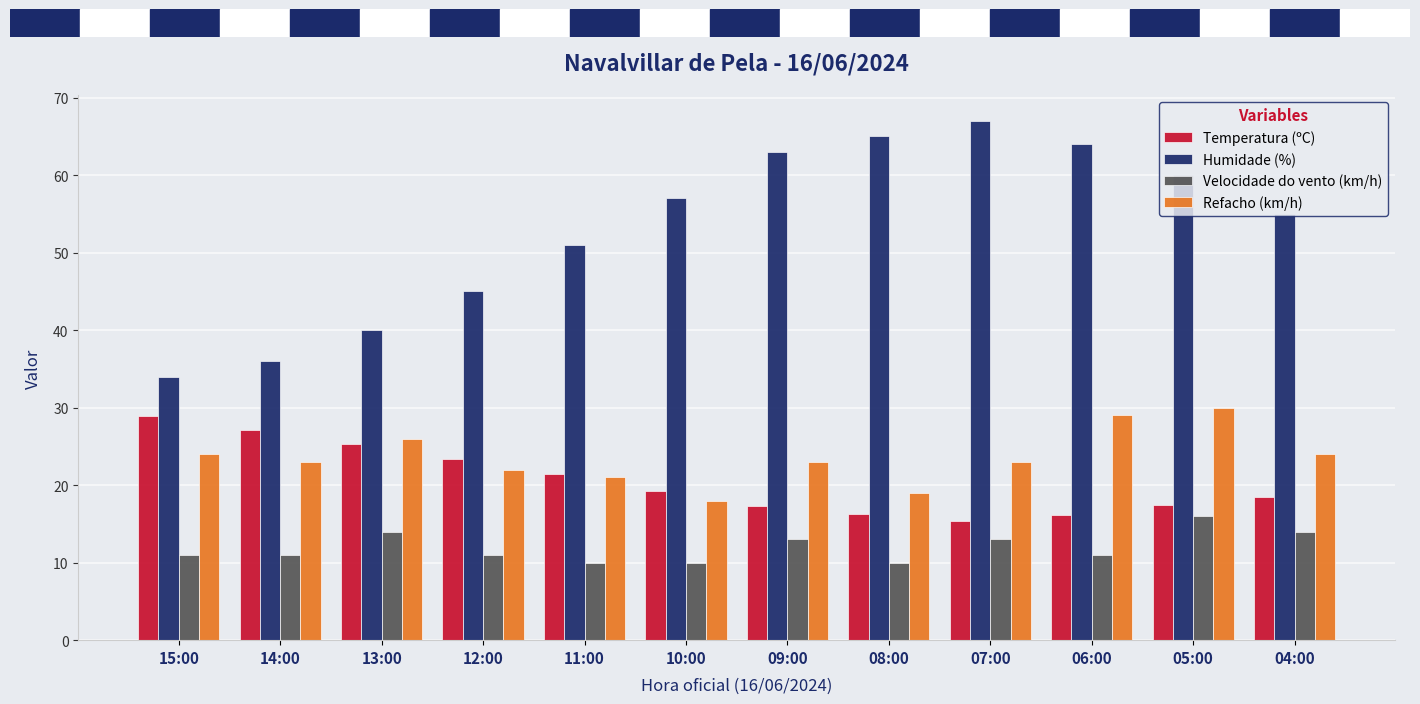

At how many categories does at least one series exceed 37?

10